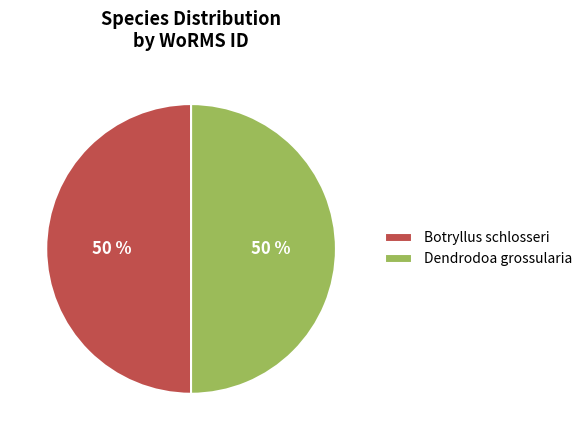

How many segments does this pie chart have?

2